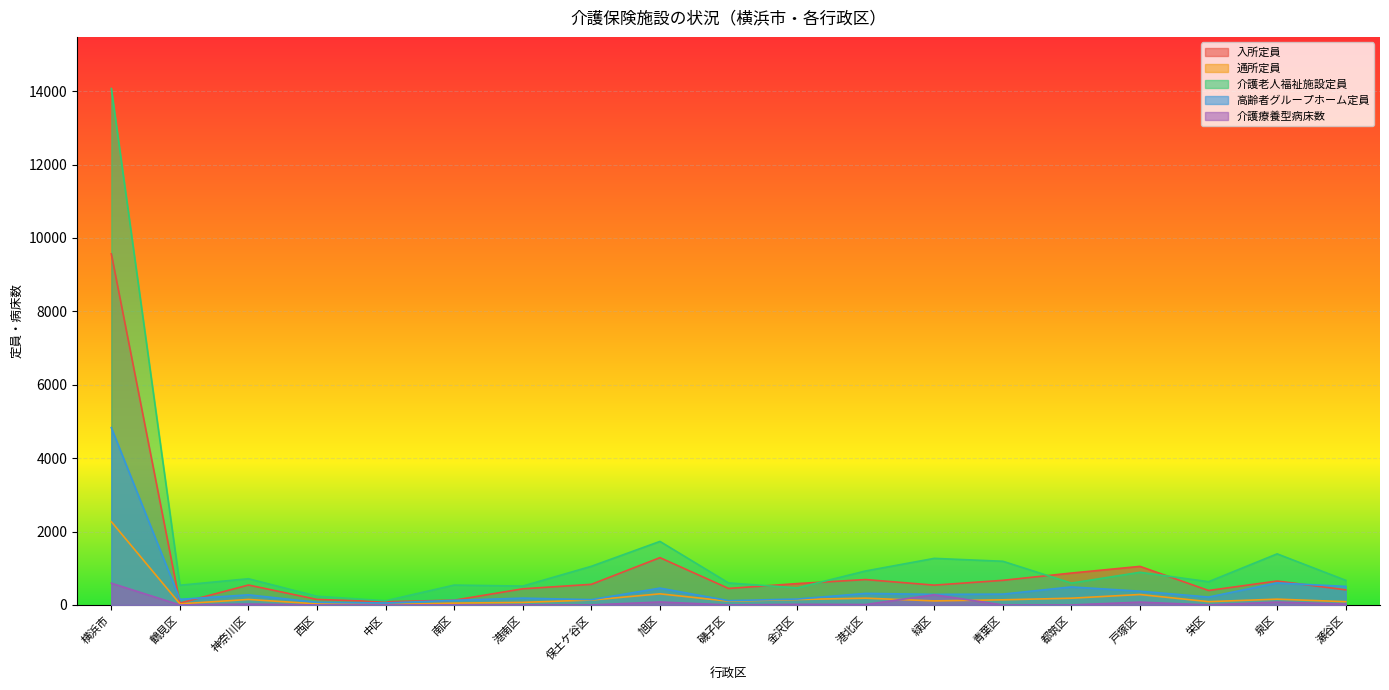

How many lines are shown in the chart?

5